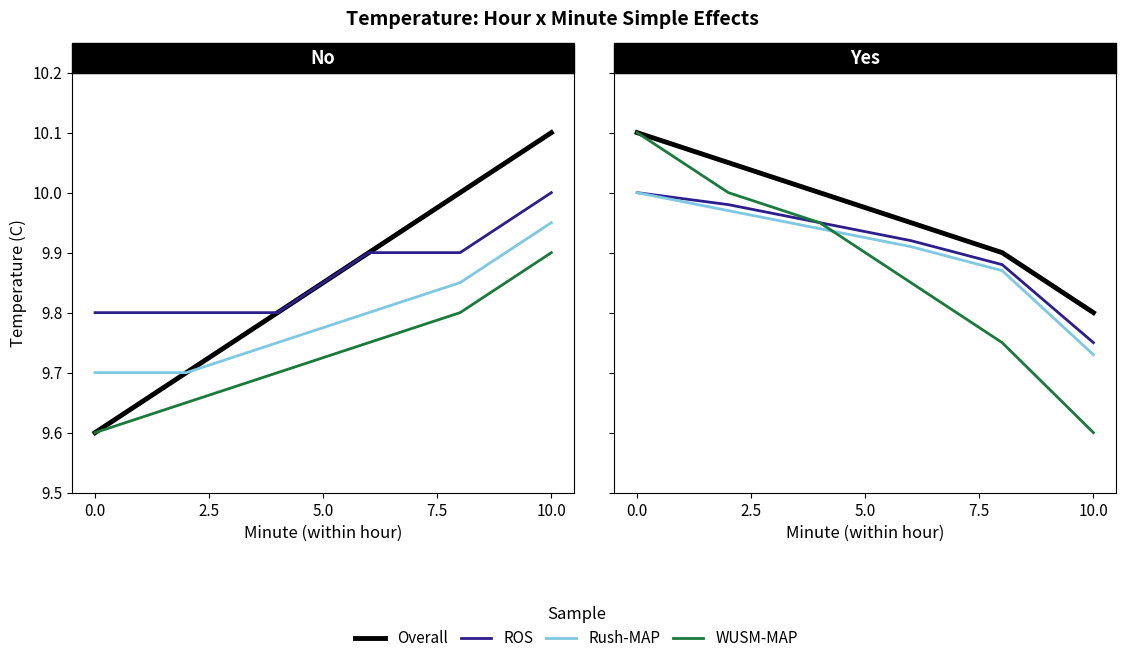

How many distinct data groups are displayed?

4